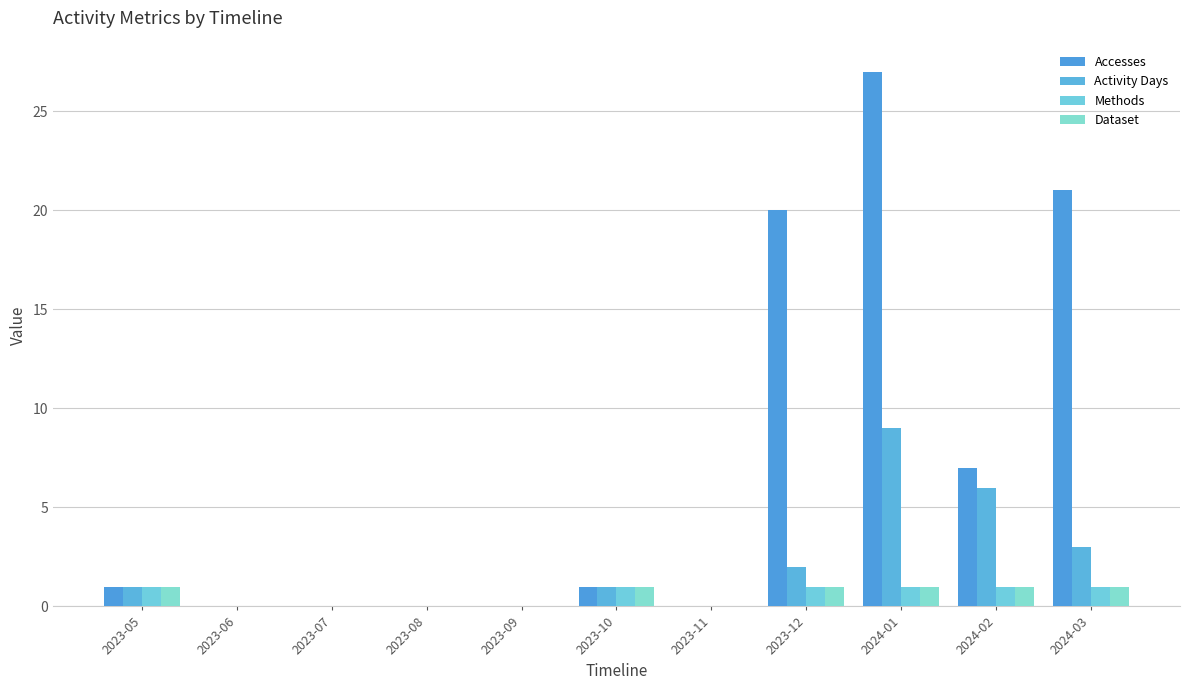

What is the value of the Methods bar at the 9th from the left?

1